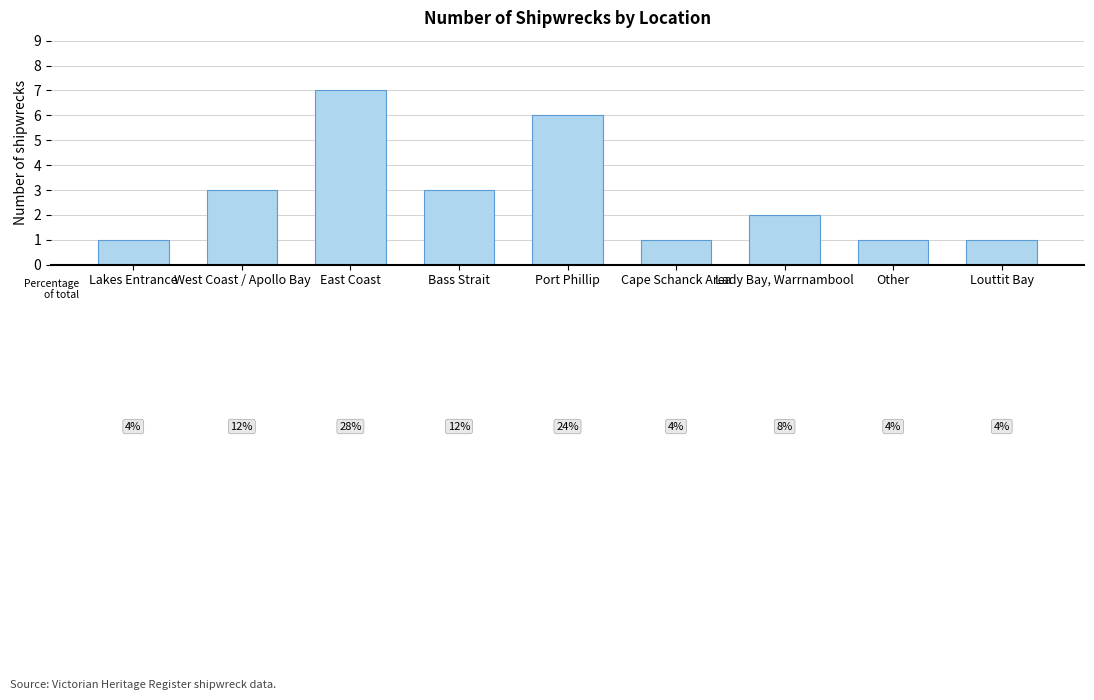

At which category does the chart reach its peak across all series?

East Coast